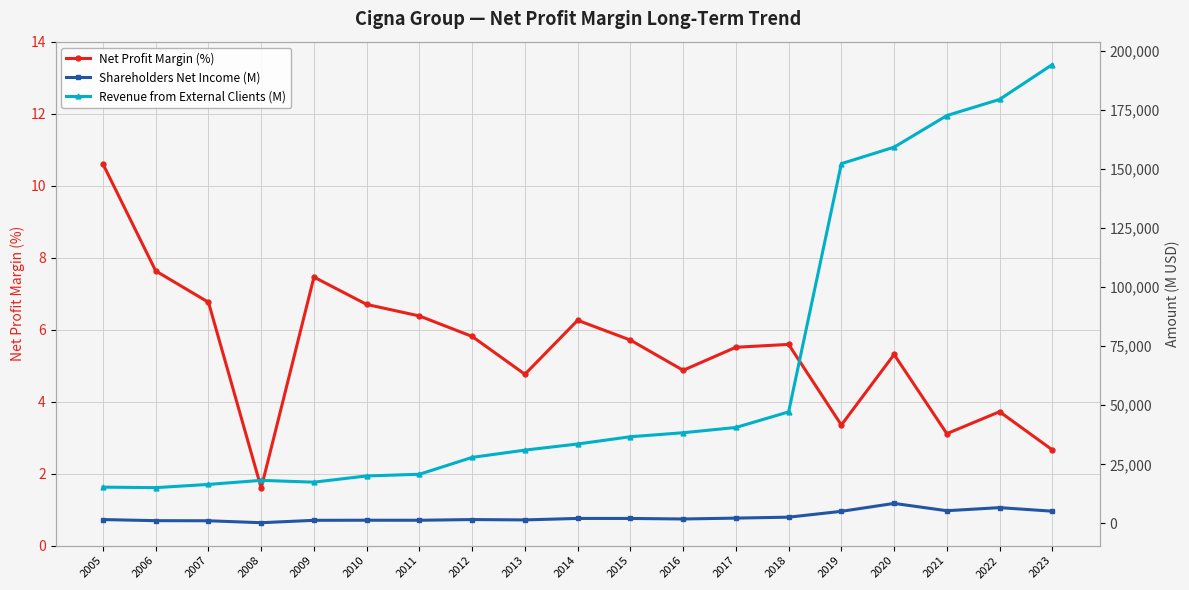

What is the smallest value displayed?

1.6